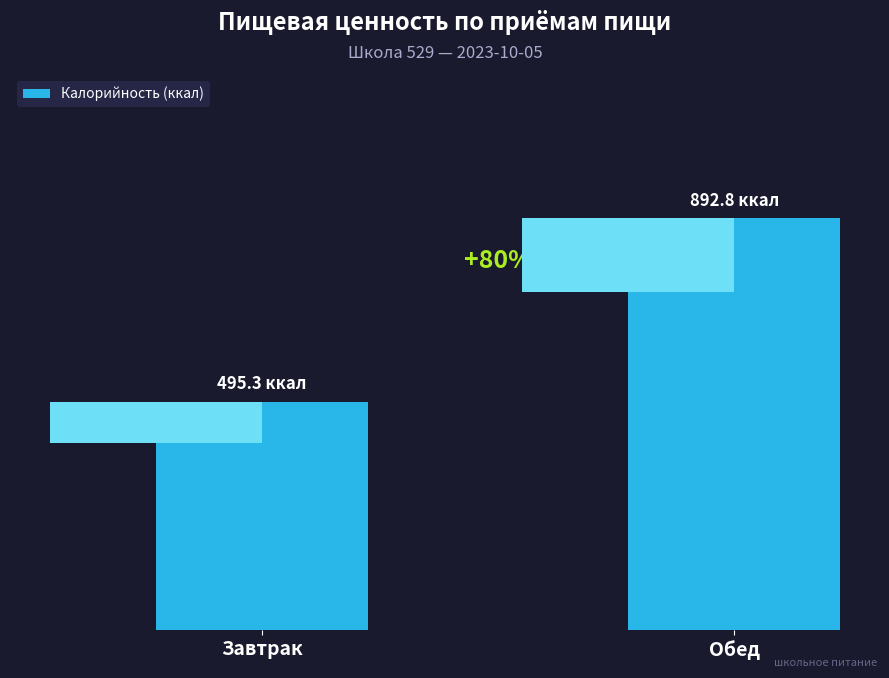

What is the ratio of the value at Обед to the value at Завтрак?

1.8